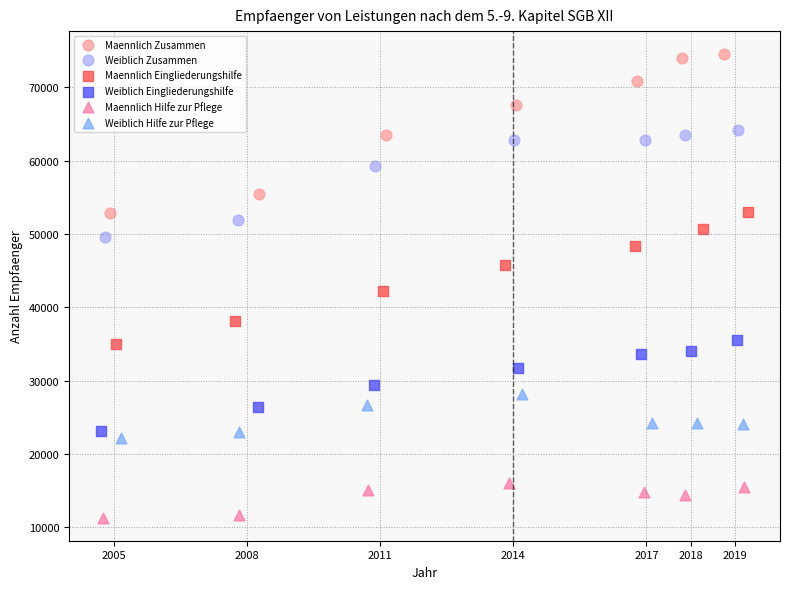

Which series has the widest spread of Y values?

Maennlich Zusammen